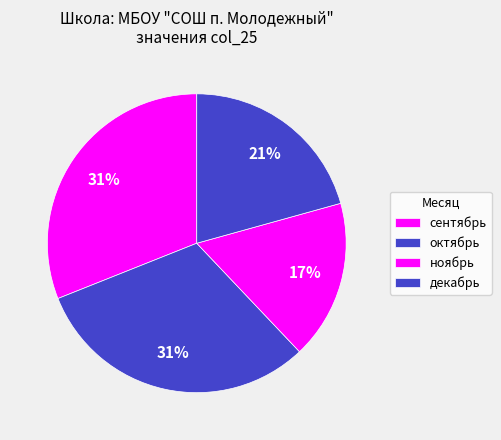

Does any single category account for the majority?

No